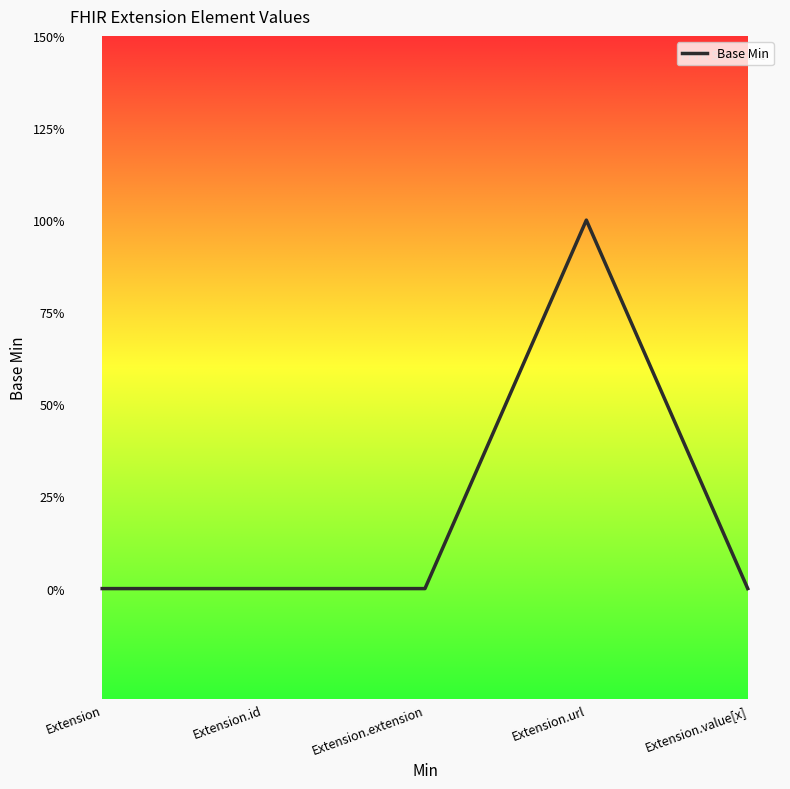

Does the chart have visible grid lines?

No